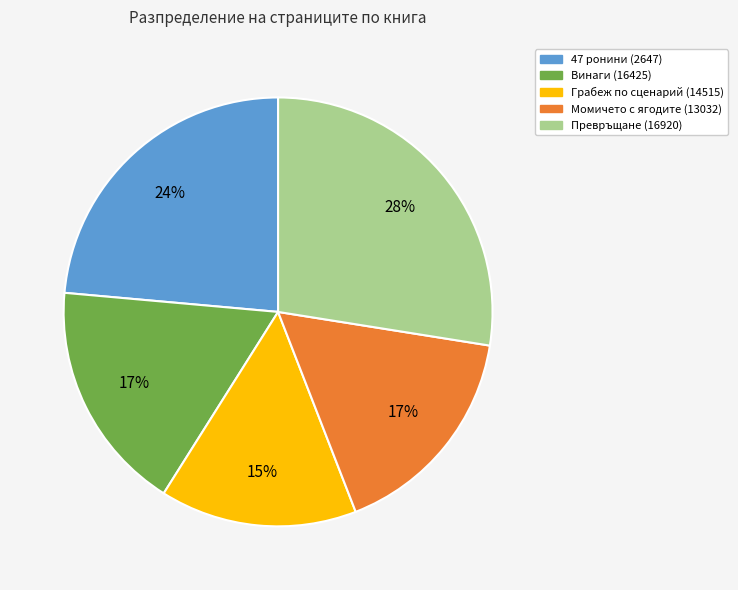

Does any single category account for the majority?

No